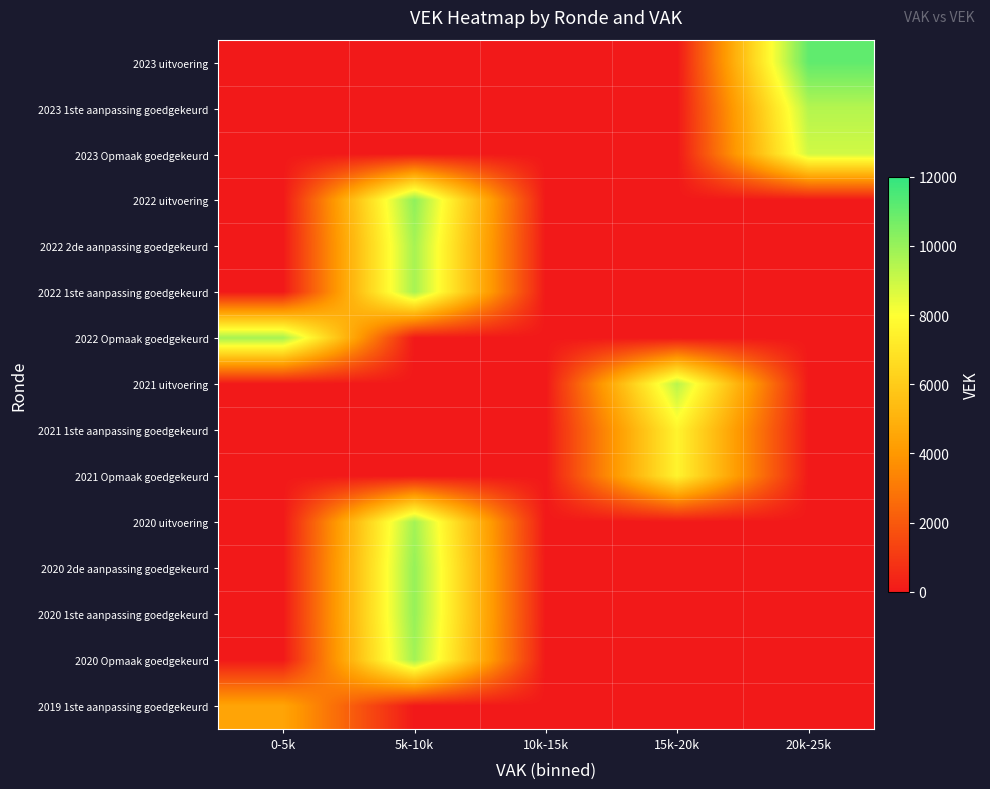

Which series changed the most between 15k-20k and 20k-25k?

2023 uitvoering